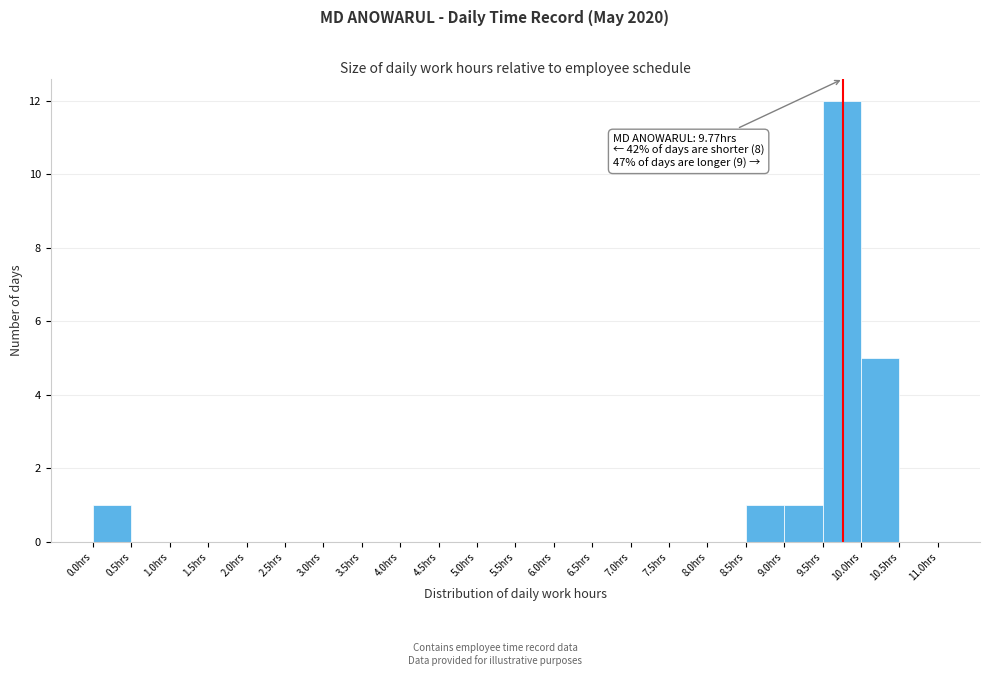

Which range on the x-axis has the tallest bar?

9.5 to 10.0